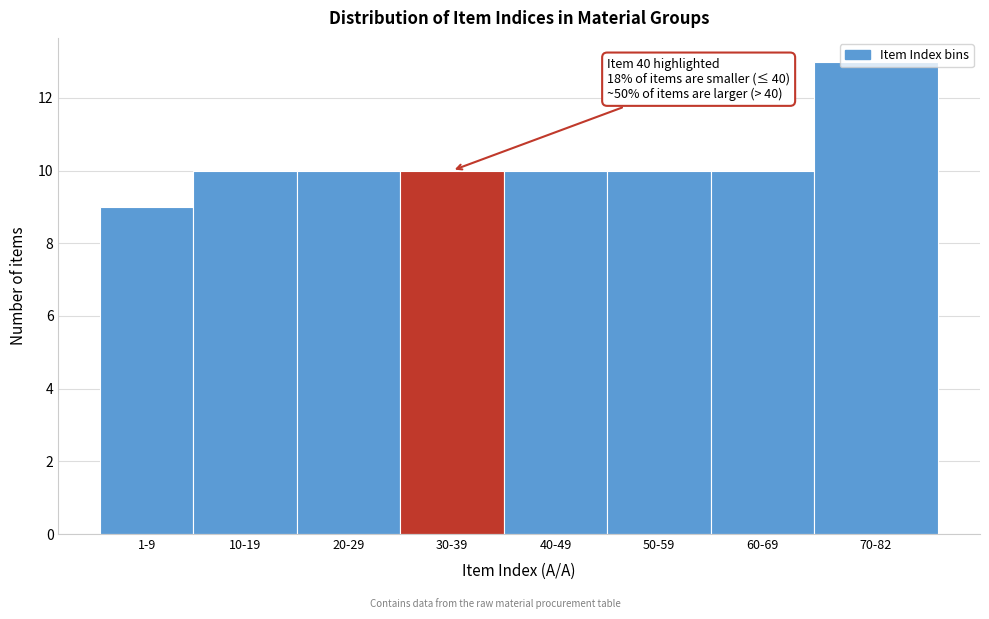

The chart shows a value of 16 at 30-39. True or false?

False